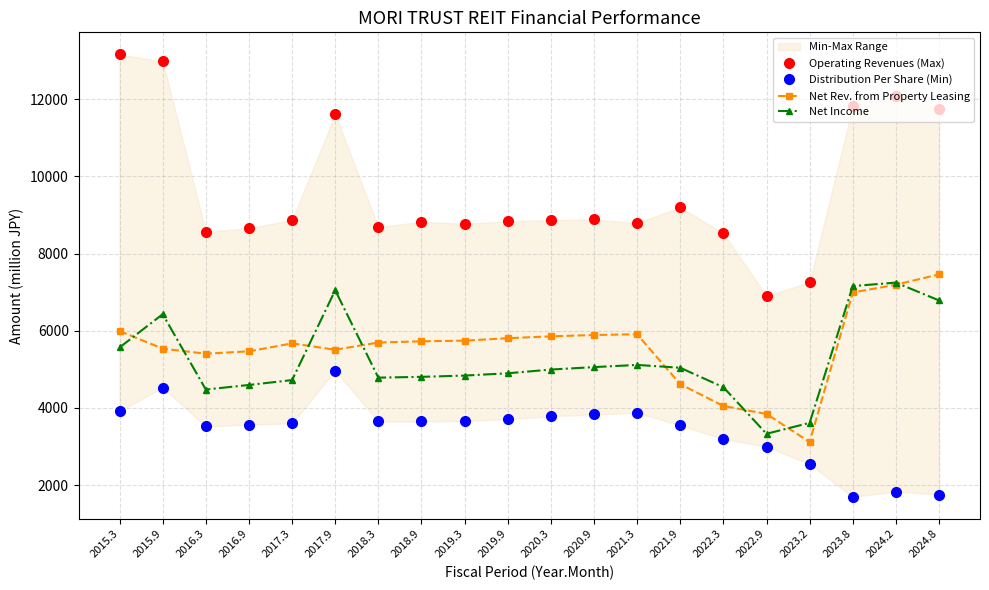

Does the chart have visible grid lines?

Yes